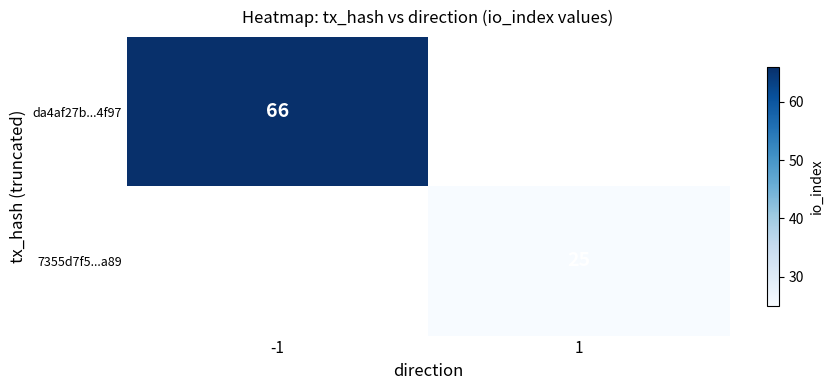

The 7355d7f5...a89 series shows 35 at 1. True or false?

False